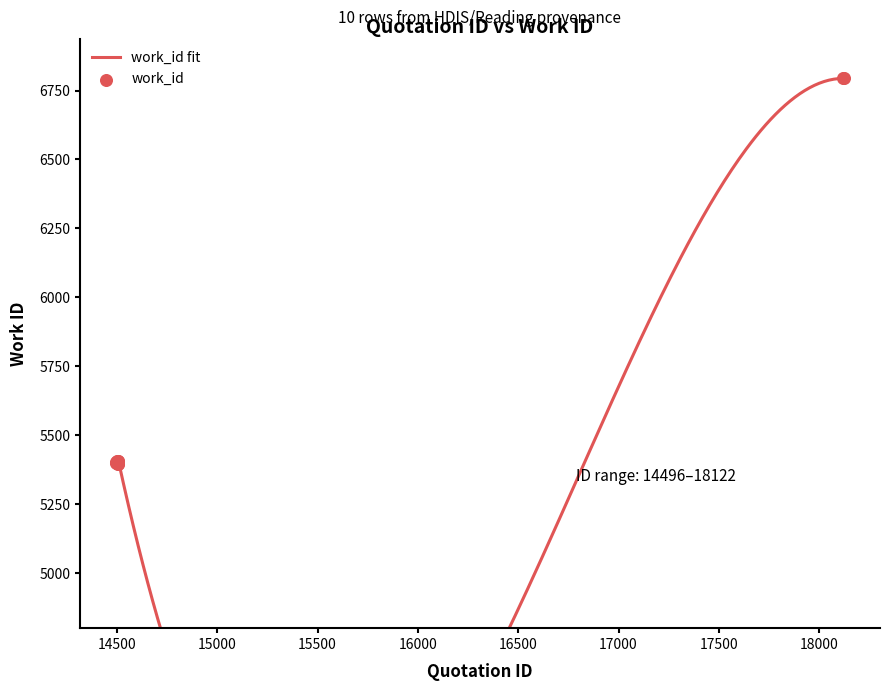

Which has a higher value, 14507 or 14496?

14507